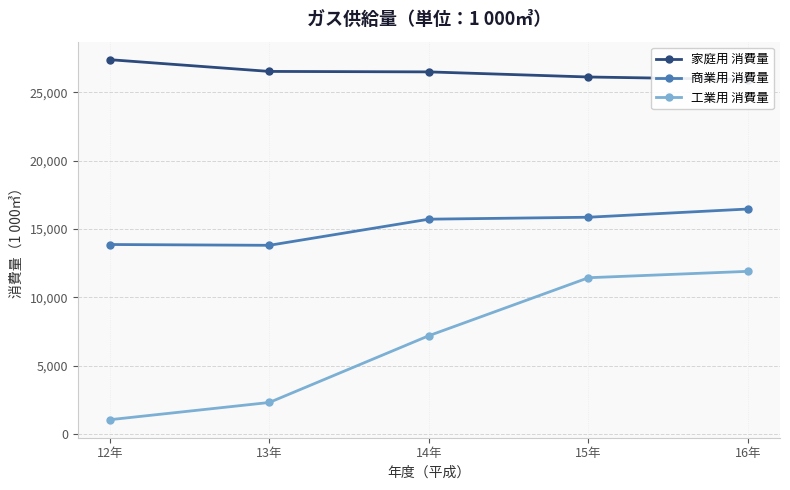

How many distinct data groups are displayed?

3